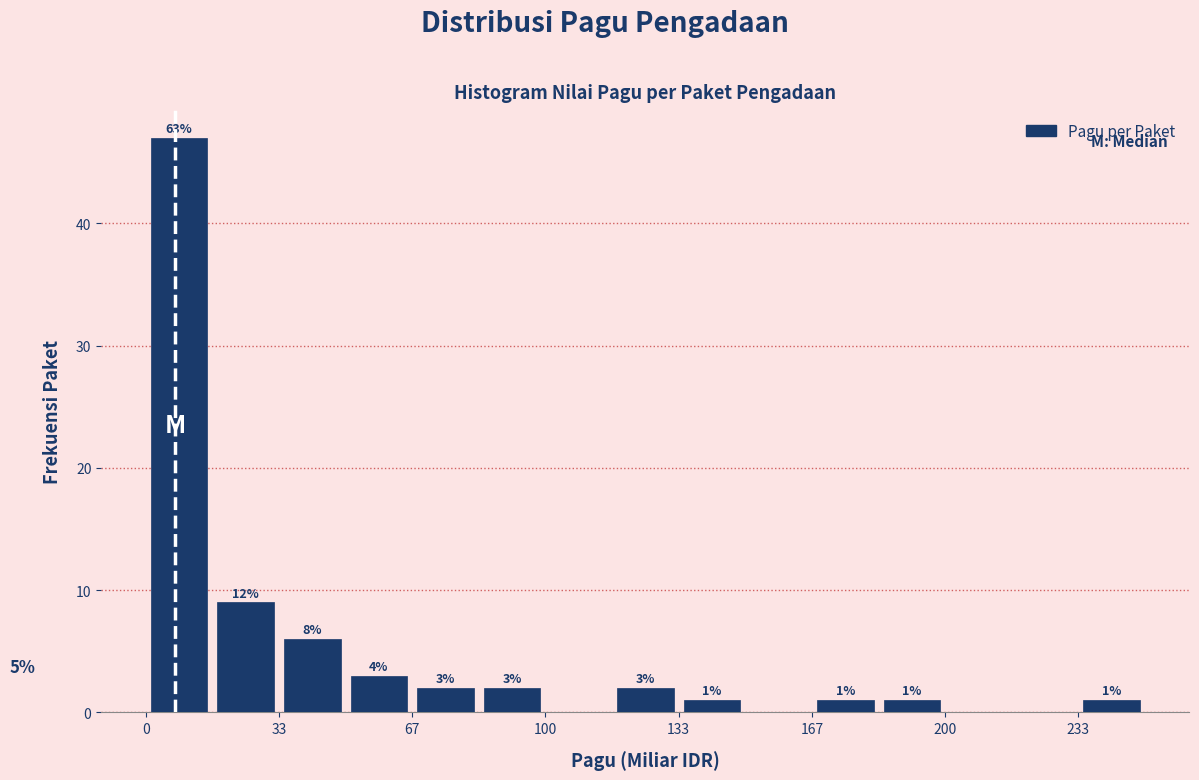

Around what value on the x-axis is the tallest bar? Give the approximate position of its centre, as read against the axis.

10